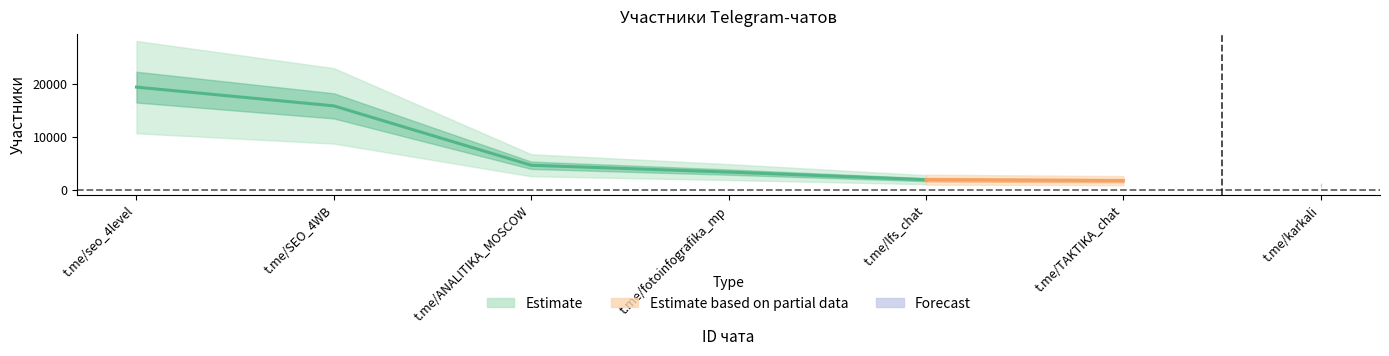

Rank the categories by value from highest to lowest.

t.me/seo_4level, t.me/SEO_4WB, t.me/ANALITIKA_MOSCOW, t.me/fotoinfografika_mp, t.me/lfs_chat, t.me/TAKTIKA_chat, t.me/karkali